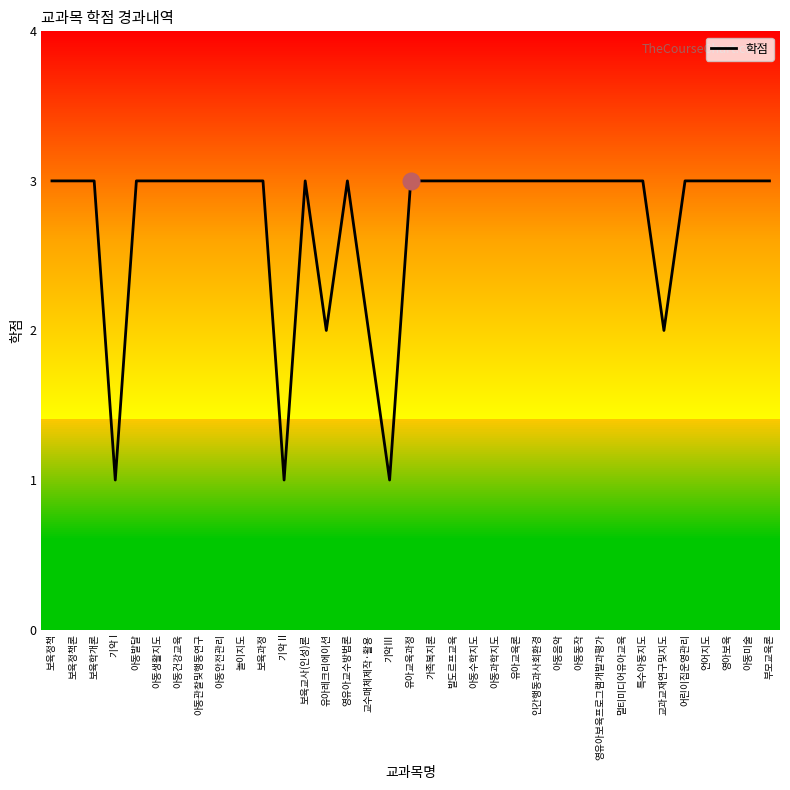

What is the approximate value at 교과교재연구및지도?

2